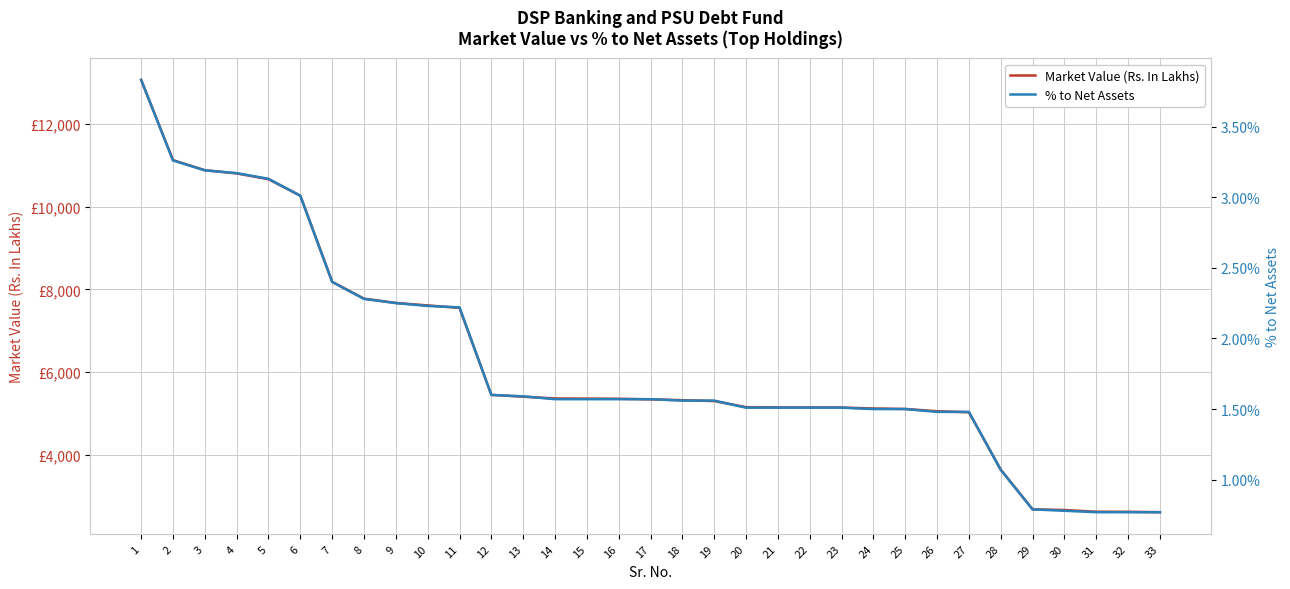

Is the value of Market Value (Rs. In Lakhs) at 31 greater than the value of % to Net Assets at 5?

Yes